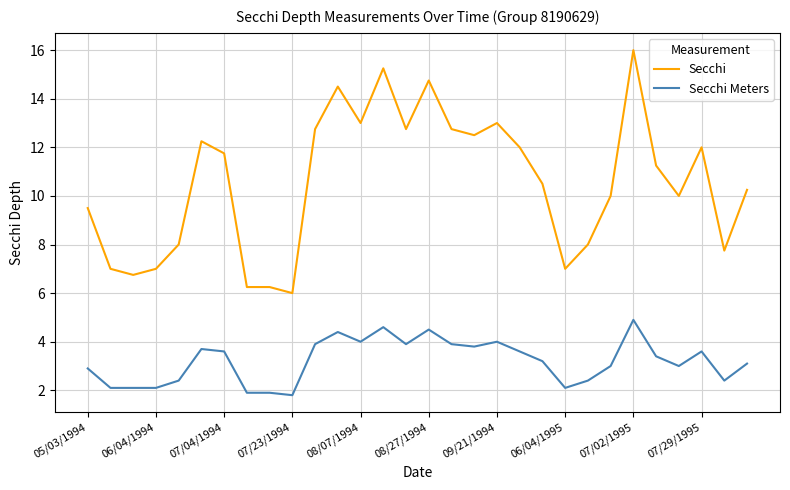

True or false: Secchi has more than 1 interior local peaks.

True